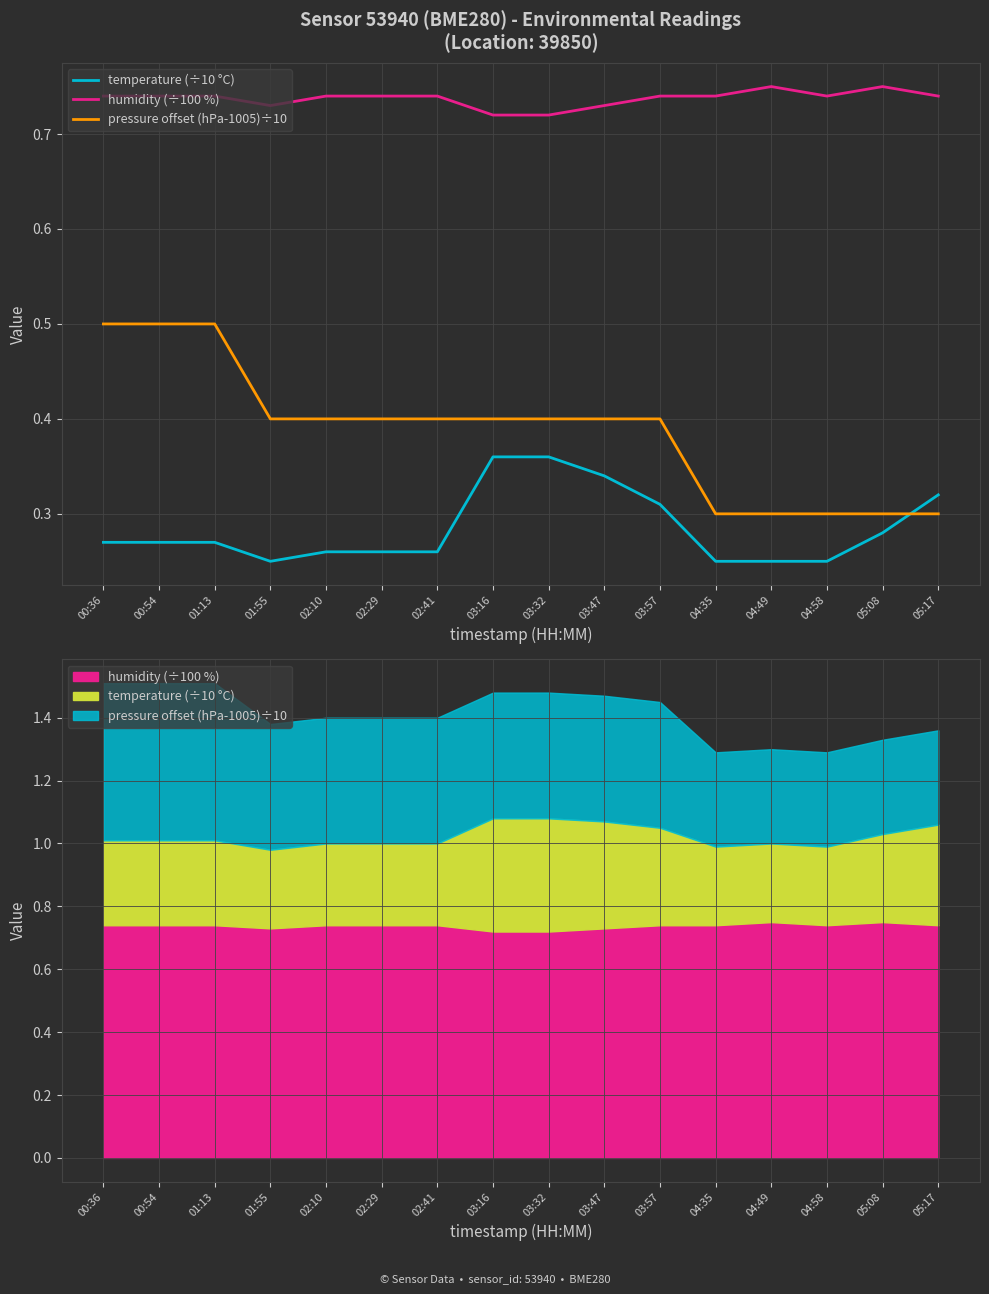

The temperature (÷10 °C) series shows 0.1 at 02:41. True or false?

False